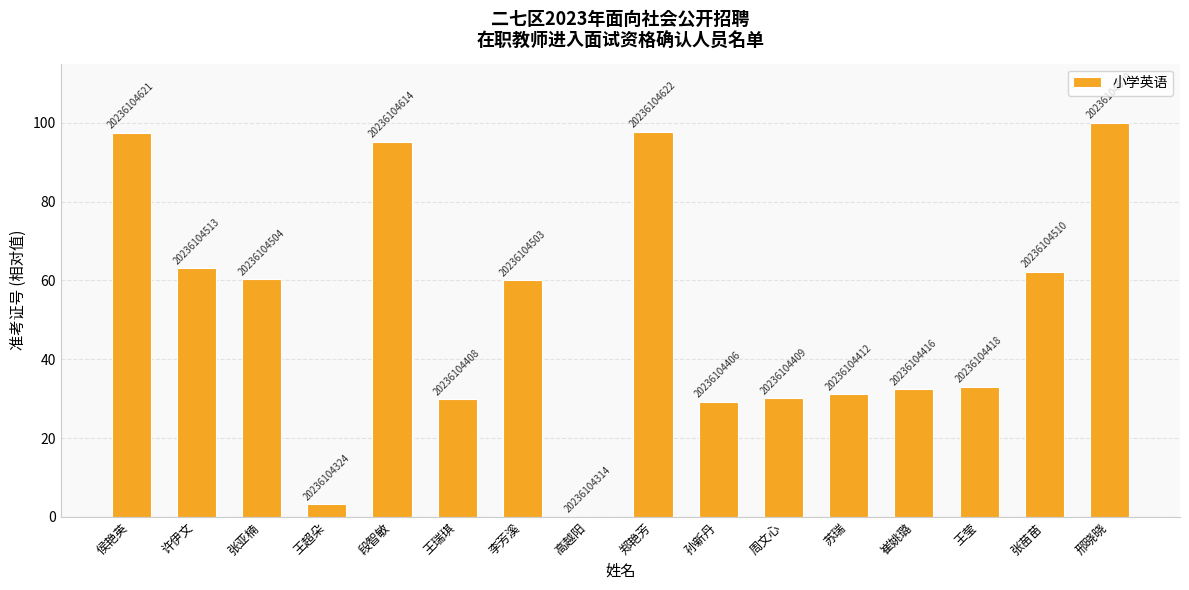

Are the bars horizontal?

No